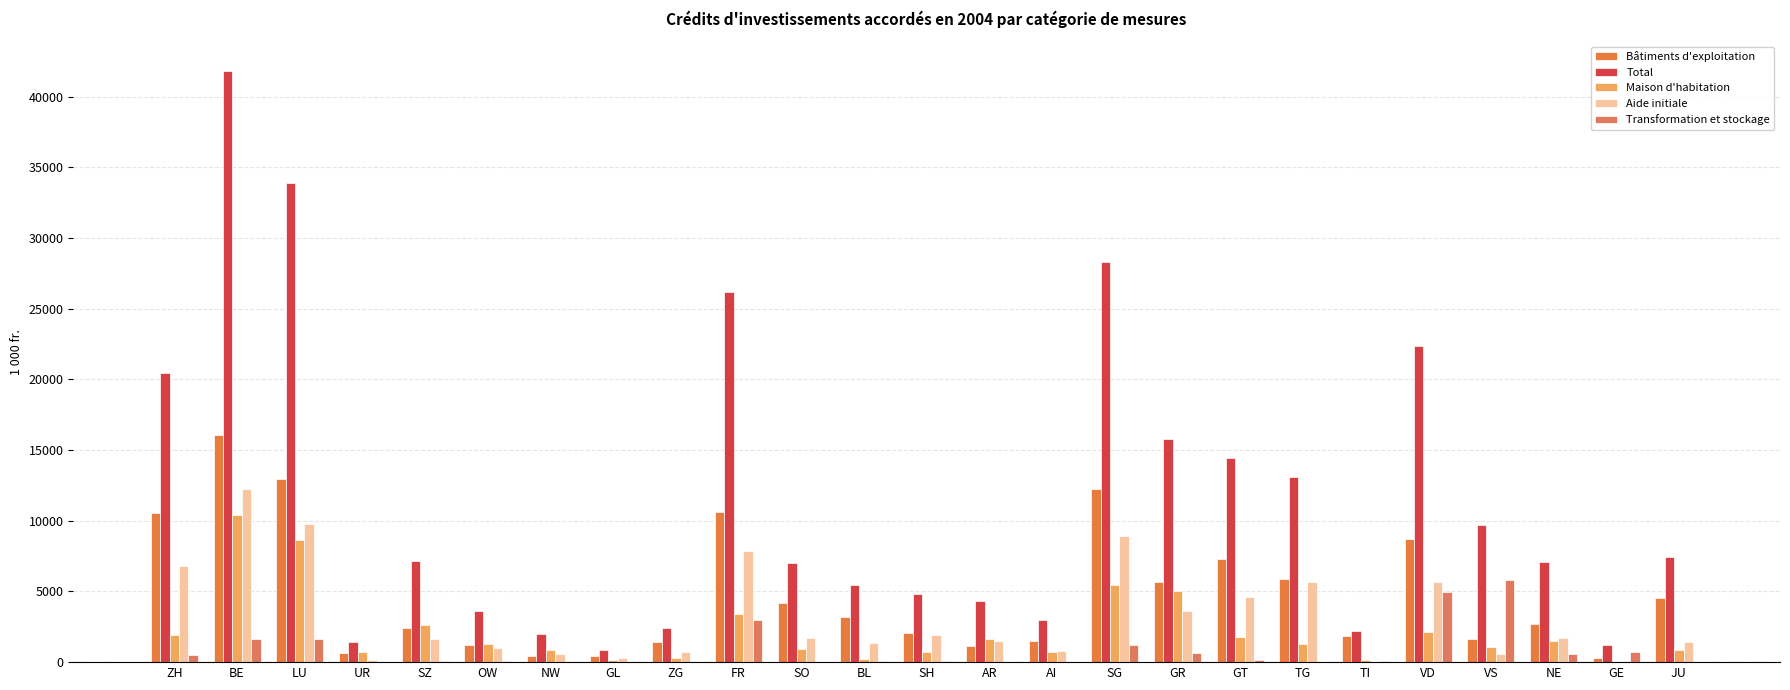

Rank the series by their maximum value, from highest to lowest.

Total, Bâtiments d'exploitation, Aide initiale, Maison d'habitation, Transformation et stockage